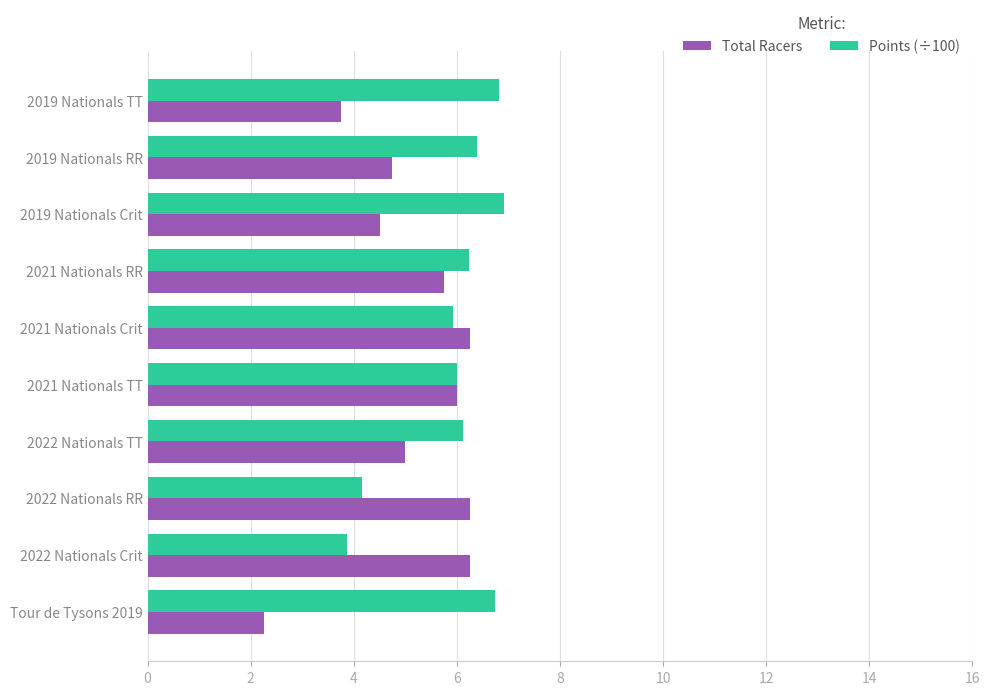

Count the number of data series in this chart.

2